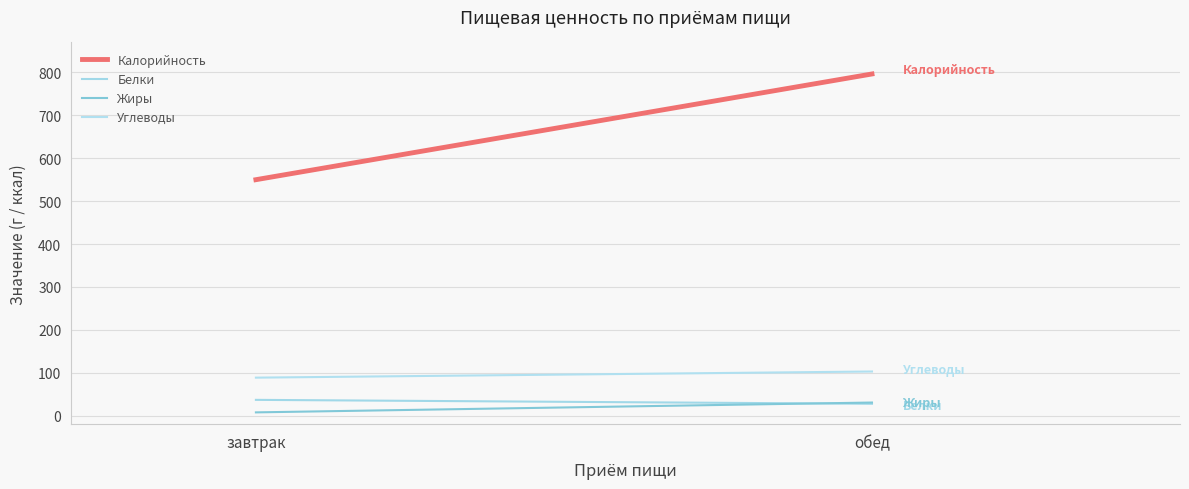

Which category has the highest value in the Жиры series?

обед